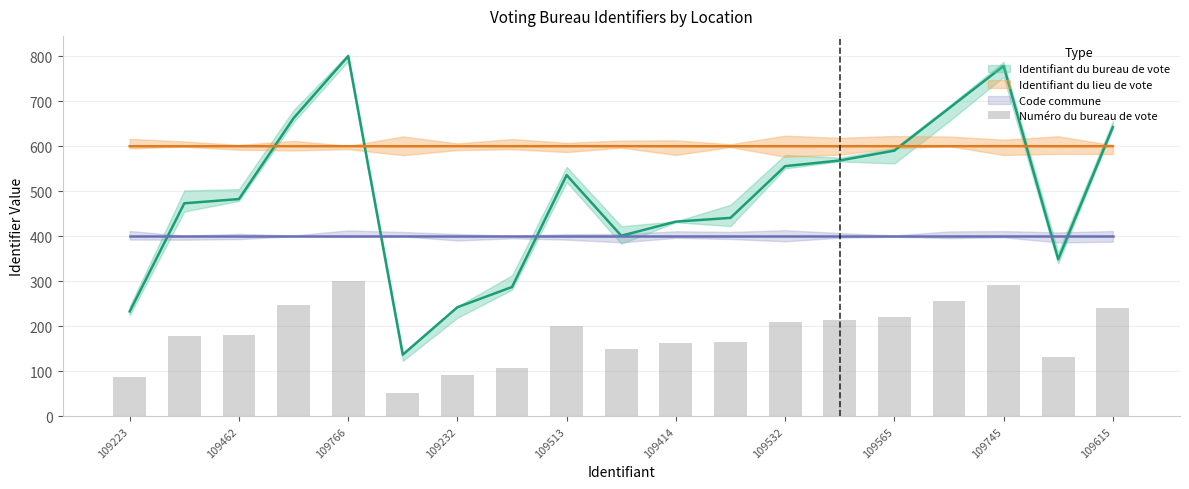

Which has a higher value, 109565 or 13?

13